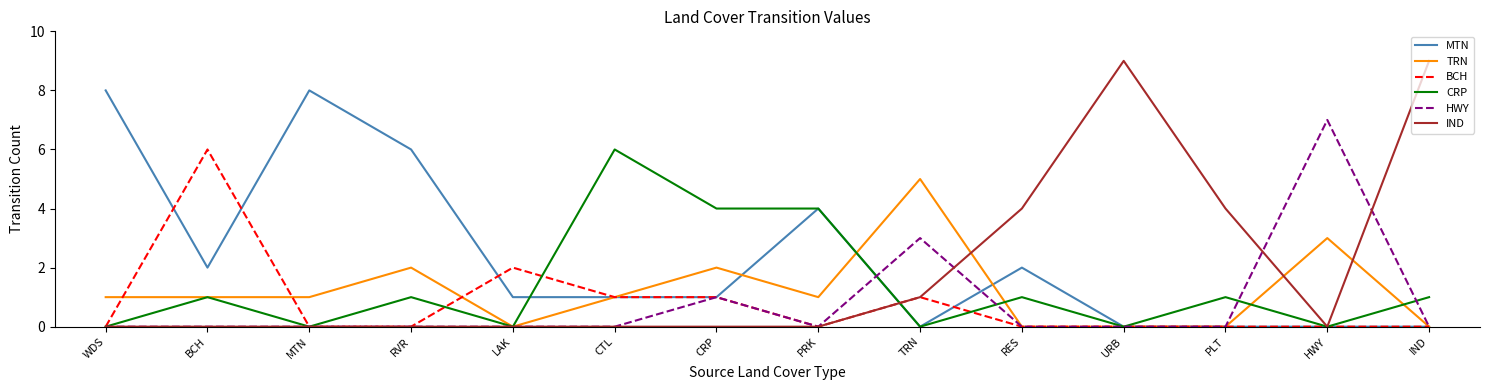

True or false: MTN has a value of 0 at IND.

True